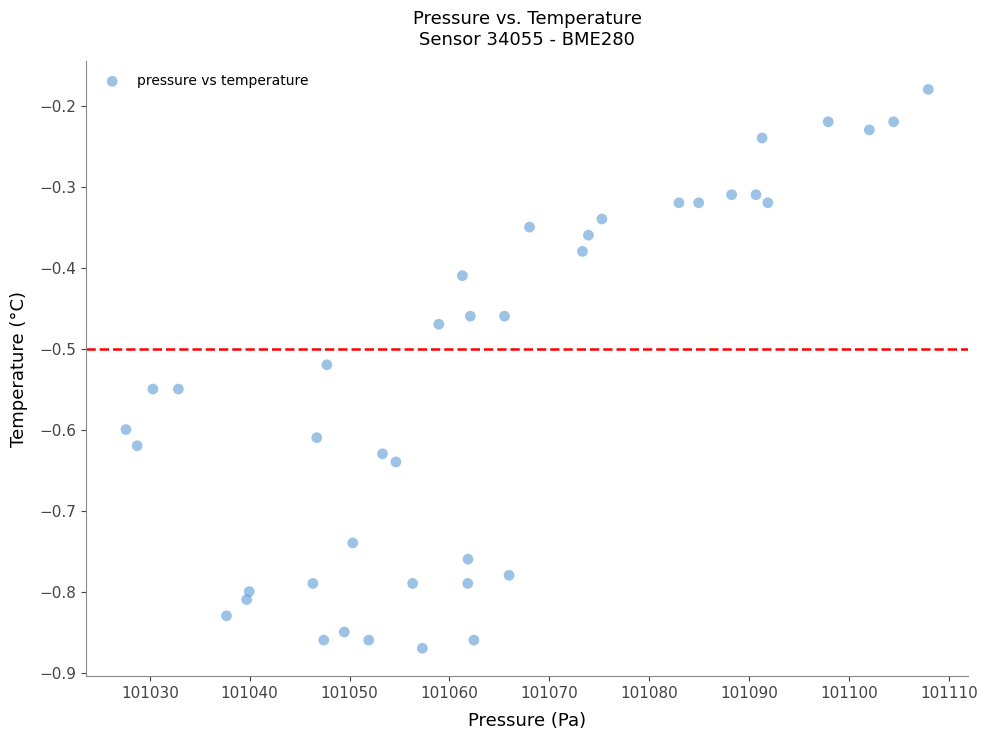

What is the range of X values (max minus min)?

80.3